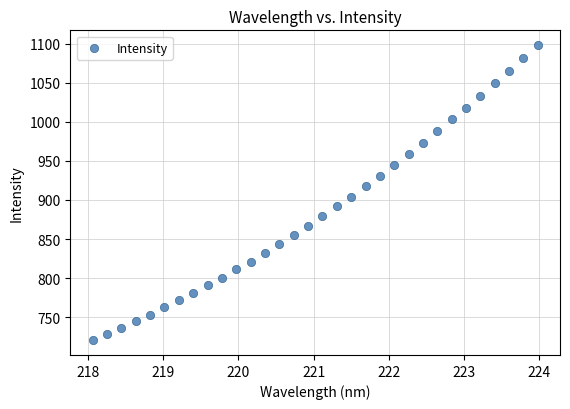

What is the range of Y values (max minus min)?

377.5